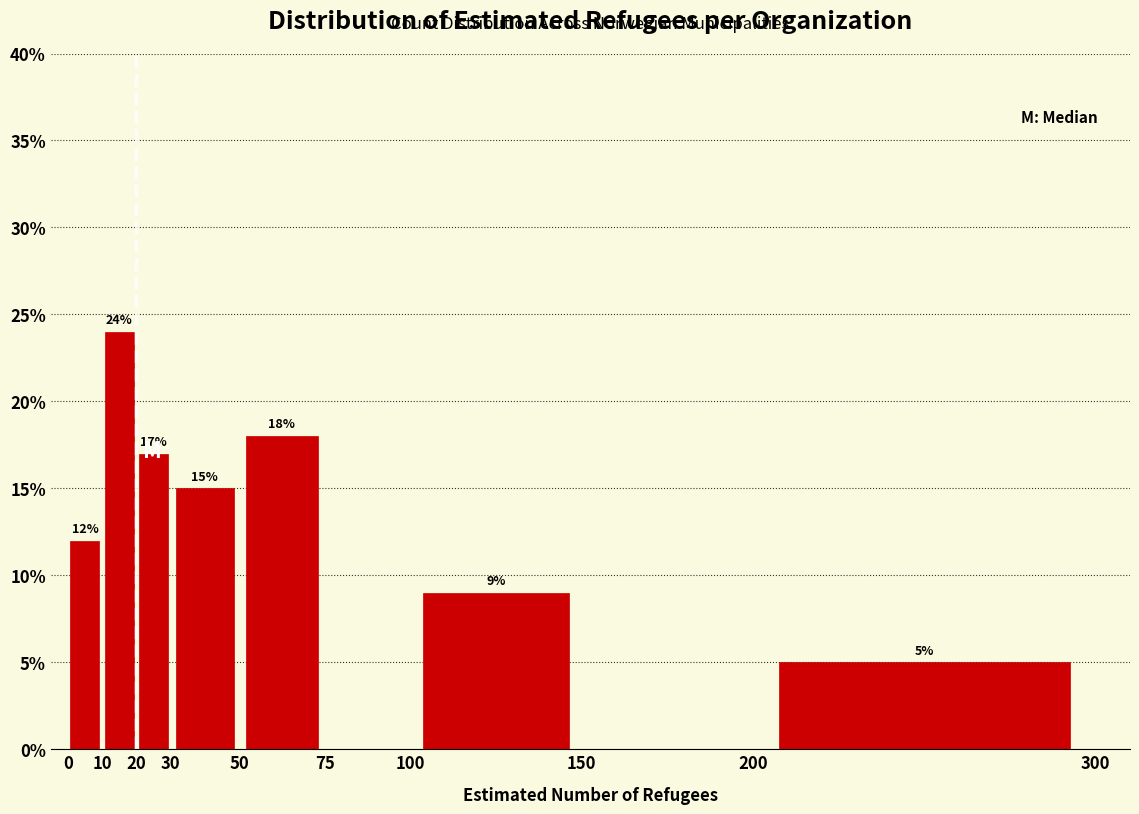

Over which range of the x-axis is the bar tallest?

10 to 20